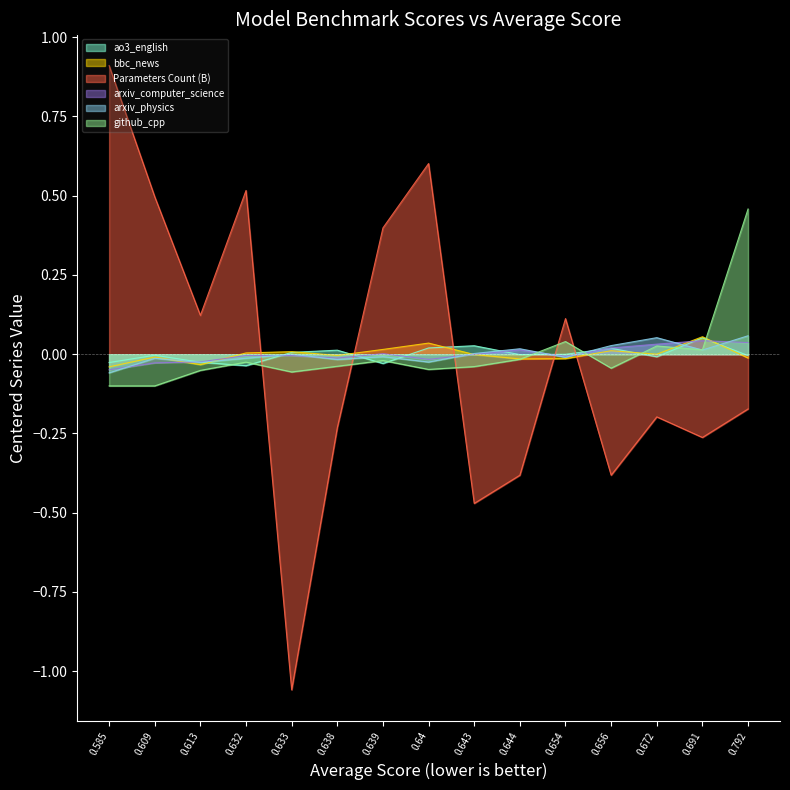

Which series ends up on top after the final intersection of arxiv_physics and ao3_english?

arxiv_physics